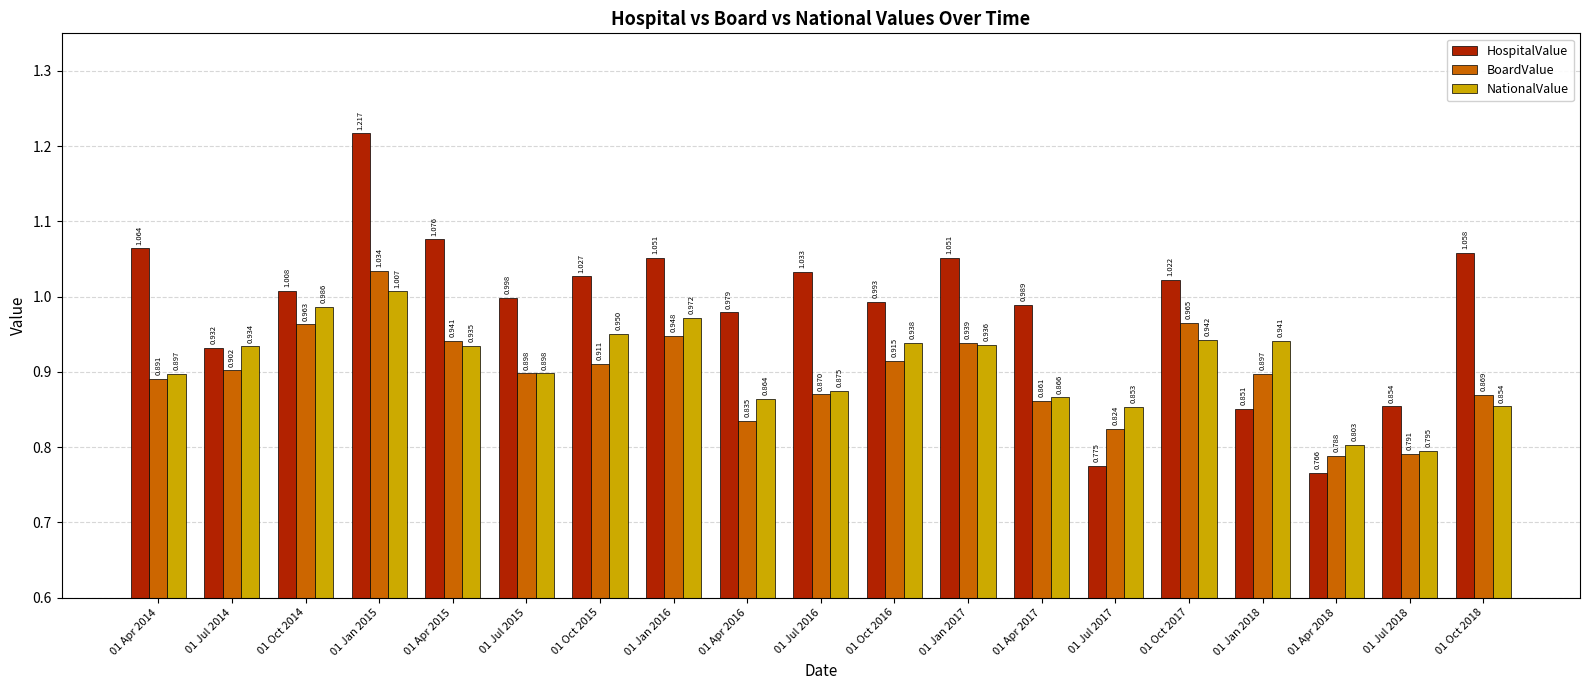

How many bars are there in total?

57